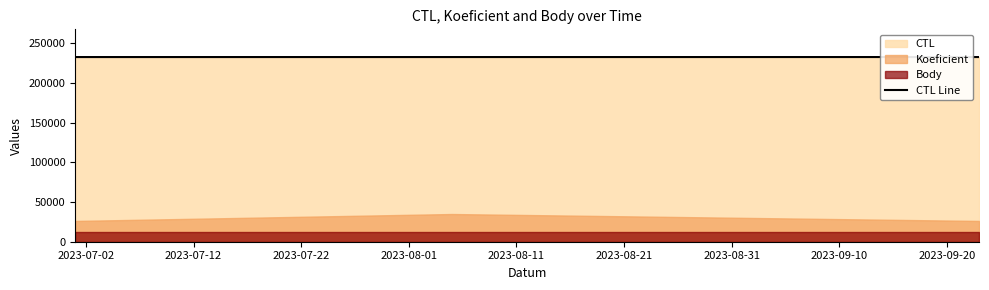

What value does the data have at 2023-07-02, to the nearest 10?

232430